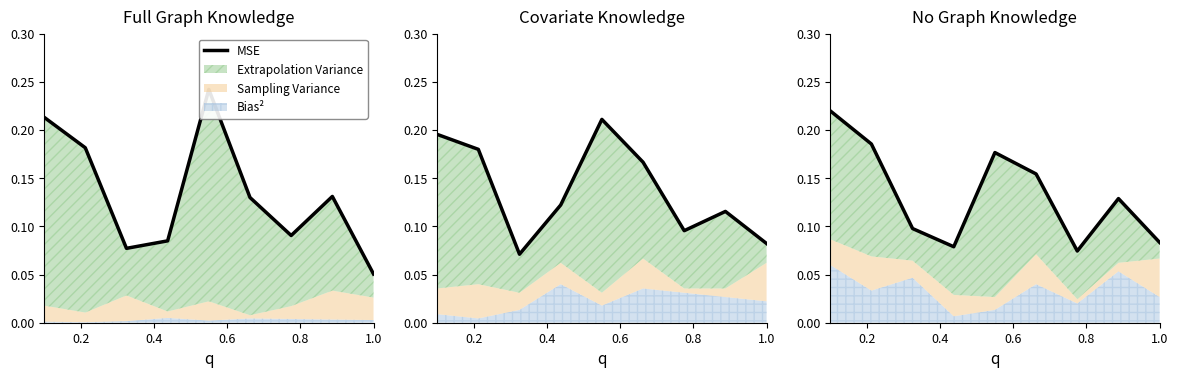

Reading left to right, extract all data points from this chart.

0.2	0.2	0.1	0.1	0.2	0.2	0.1	0.1	0.1